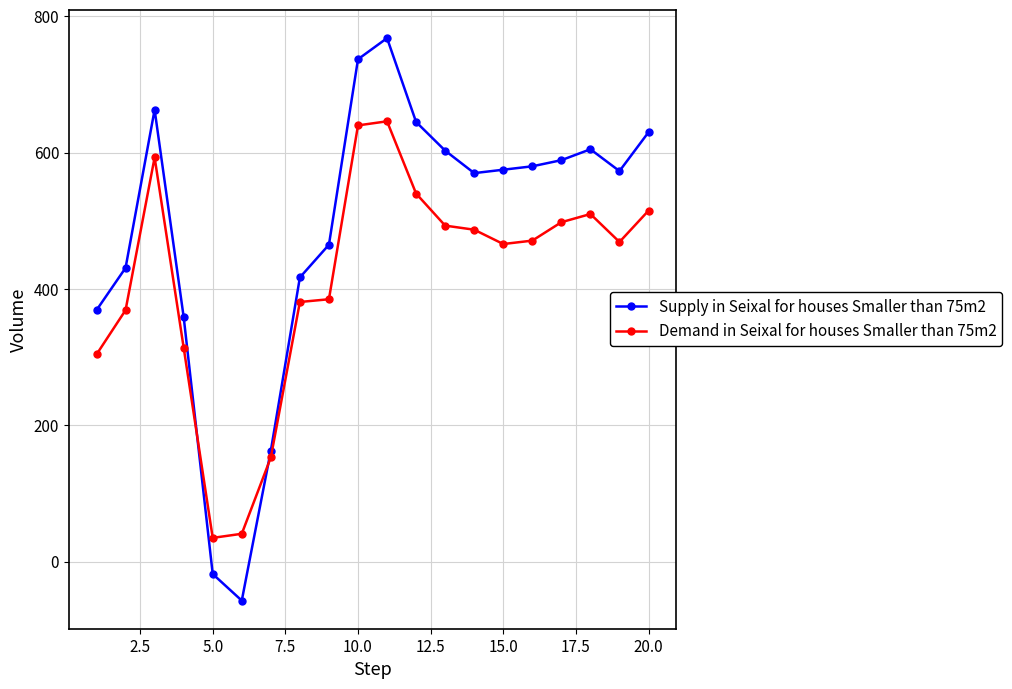

What is the value of the Demand in Seixal for houses Smaller than 75m2 point at the 20th from the left?

515